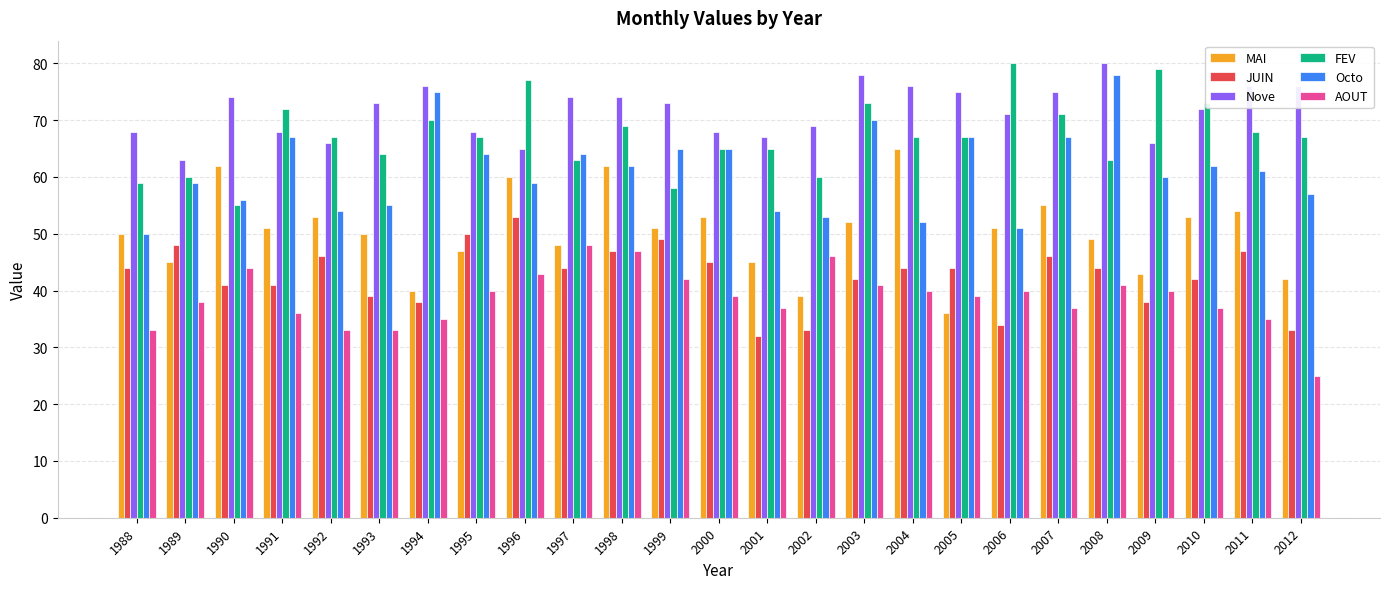

What is the difference between the highest and lowest values at 1997?

30